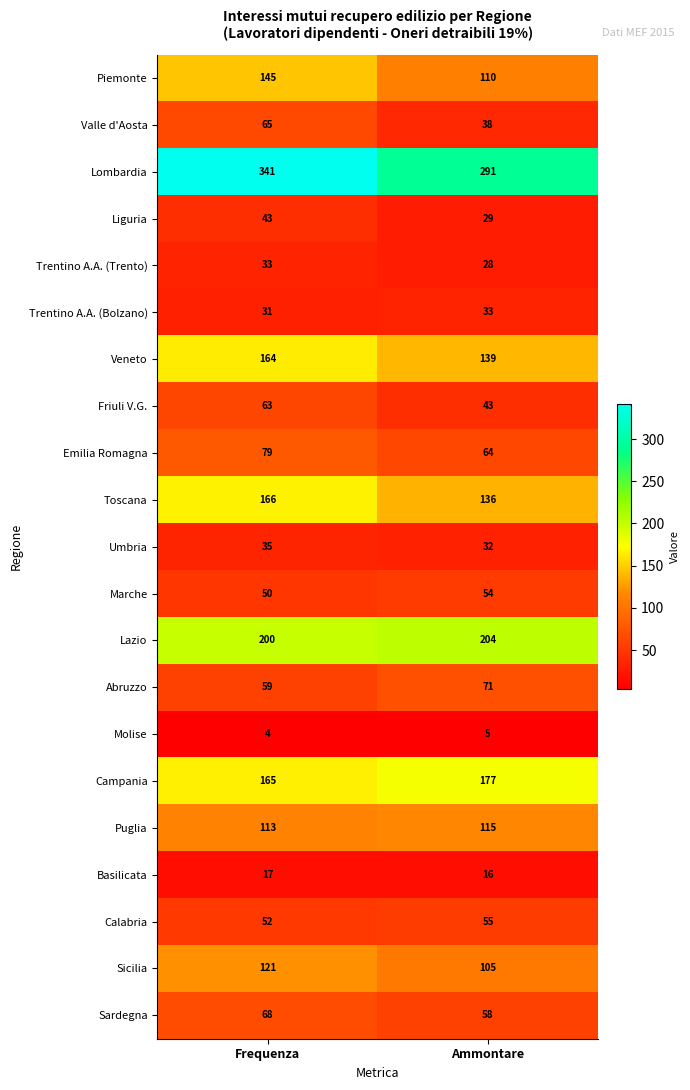

What is the minimum value shown in the chart?

4